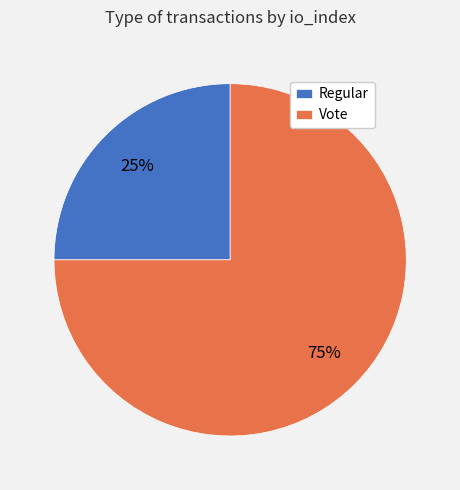

Do Regular and Vote together represent more than half of the pie?

Yes